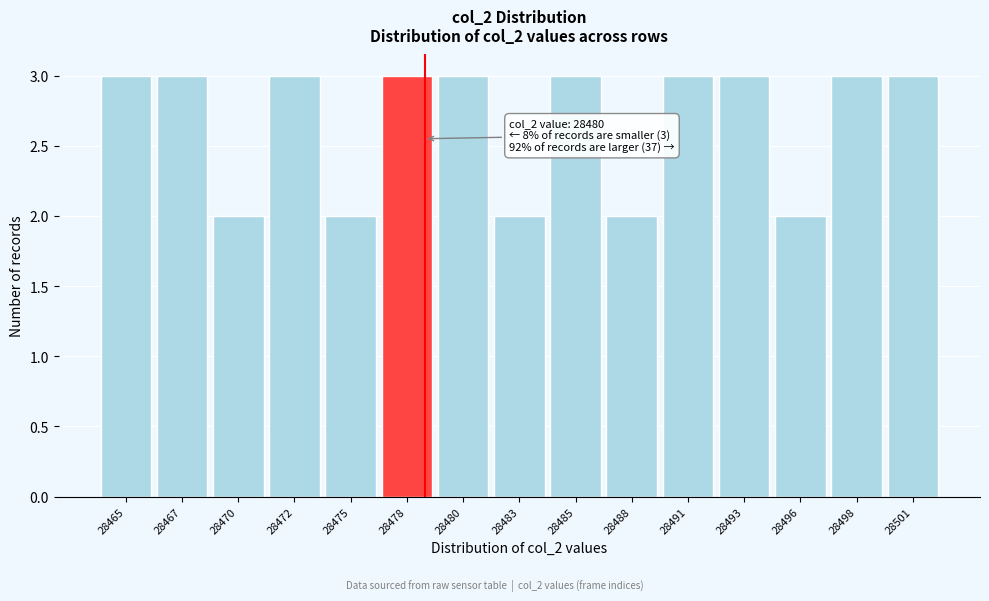

Reading right to left, transcribe all the data shown in this chart.

28501=3	28498=3	28496=2	28493=3	28491=3	28488=2	28485=3	28483=2	28480=3	28478=3	28475=2	28472=3	28470=2	28467=3	28465=3